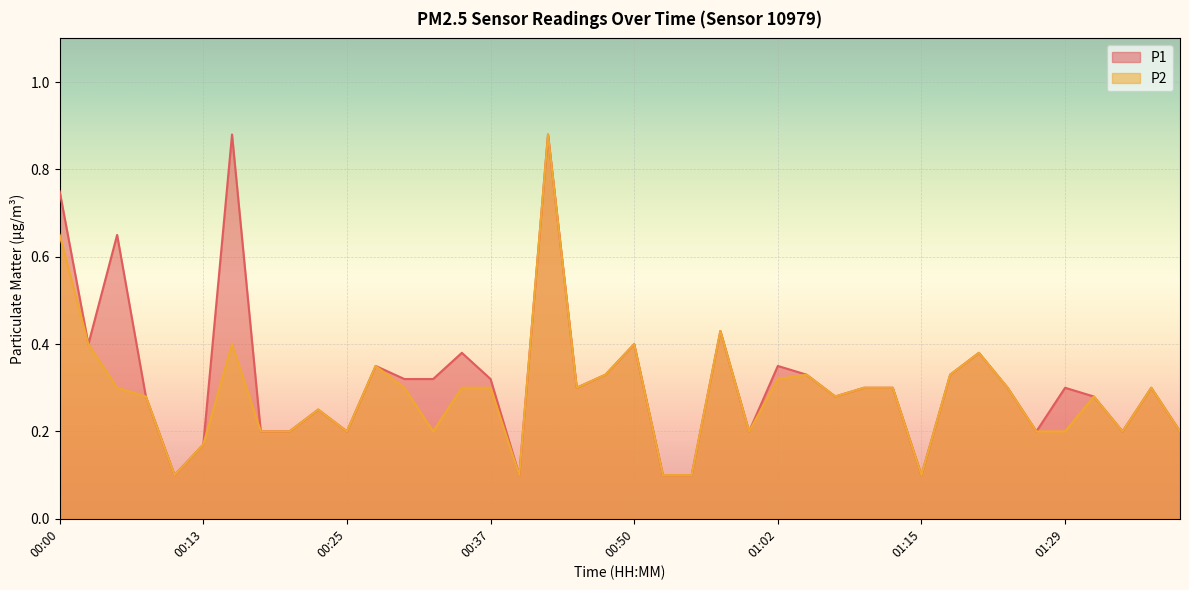

What are all the series names shown in the legend?

P1, P2